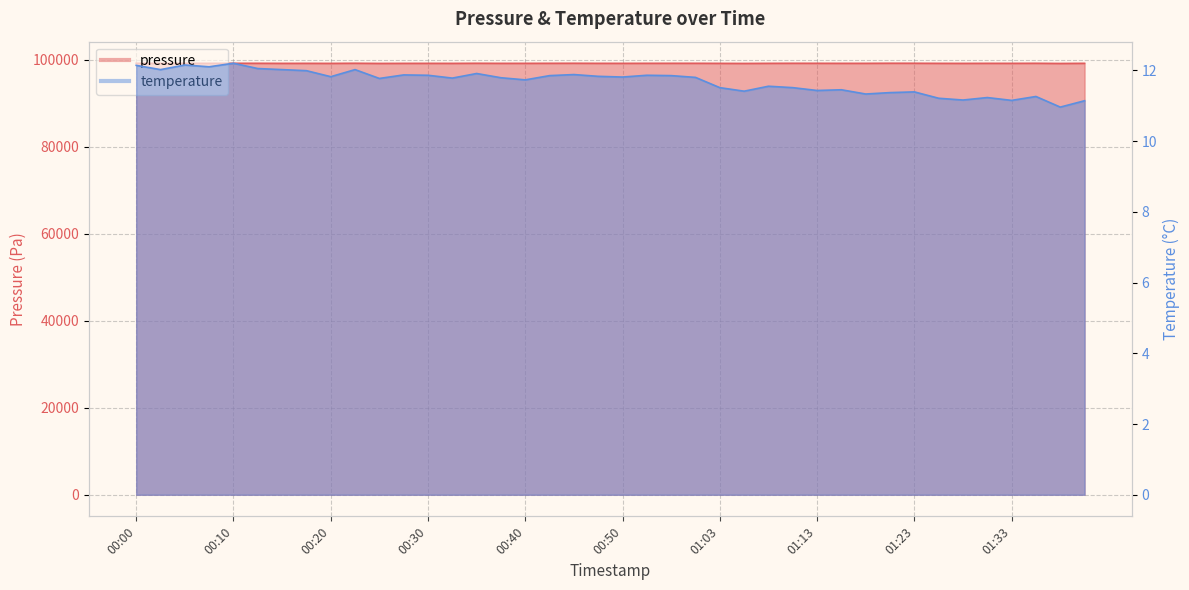

What is the label of the 30th point from the left?

01:16